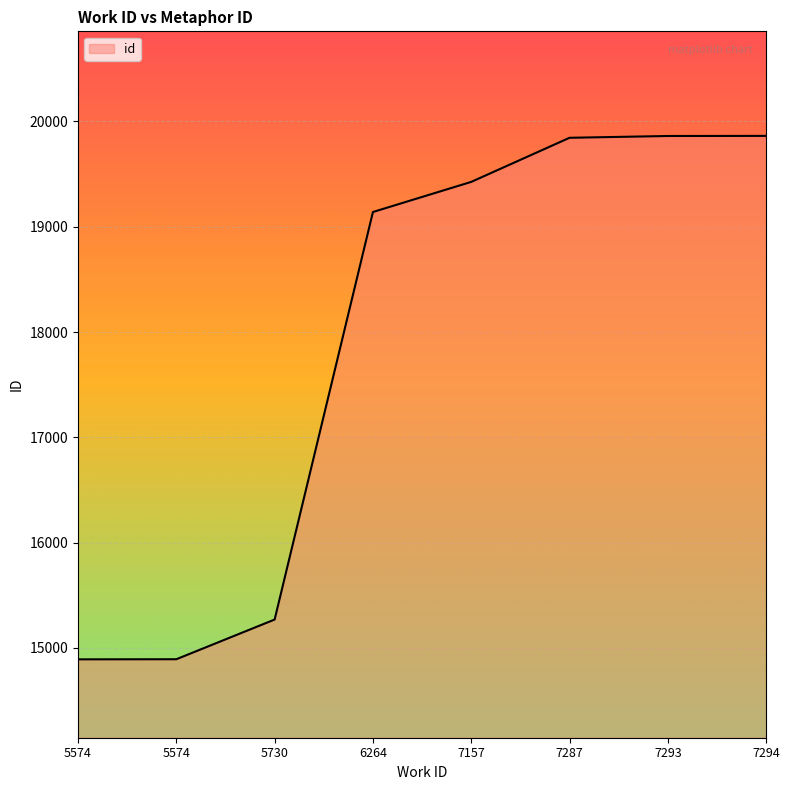

At which label is the value closest to 17377?

6264